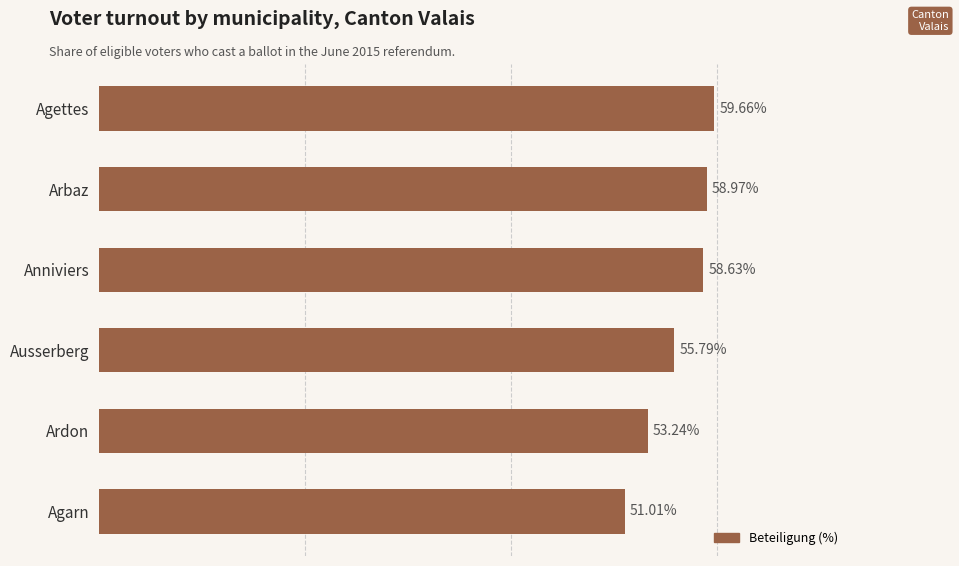

Rank the categories by value from lowest to highest.

Agarn, Ardon, Ausserberg, Anniviers, Arbaz, Agettes